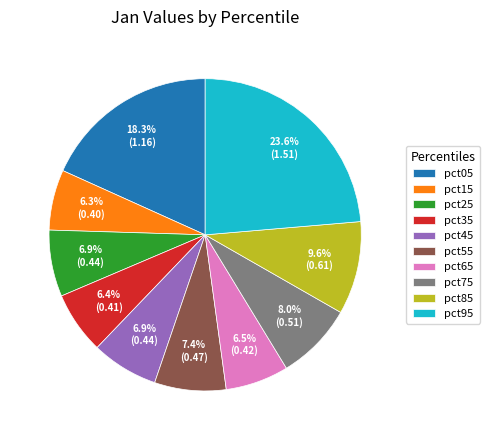

To the nearest percent, what is the combined percentage of pct75 and pct55?

15%